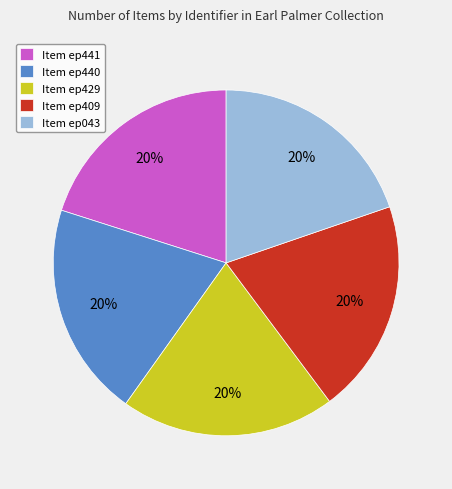

To the nearest percent, what portion does Item ep440 represent?

20%